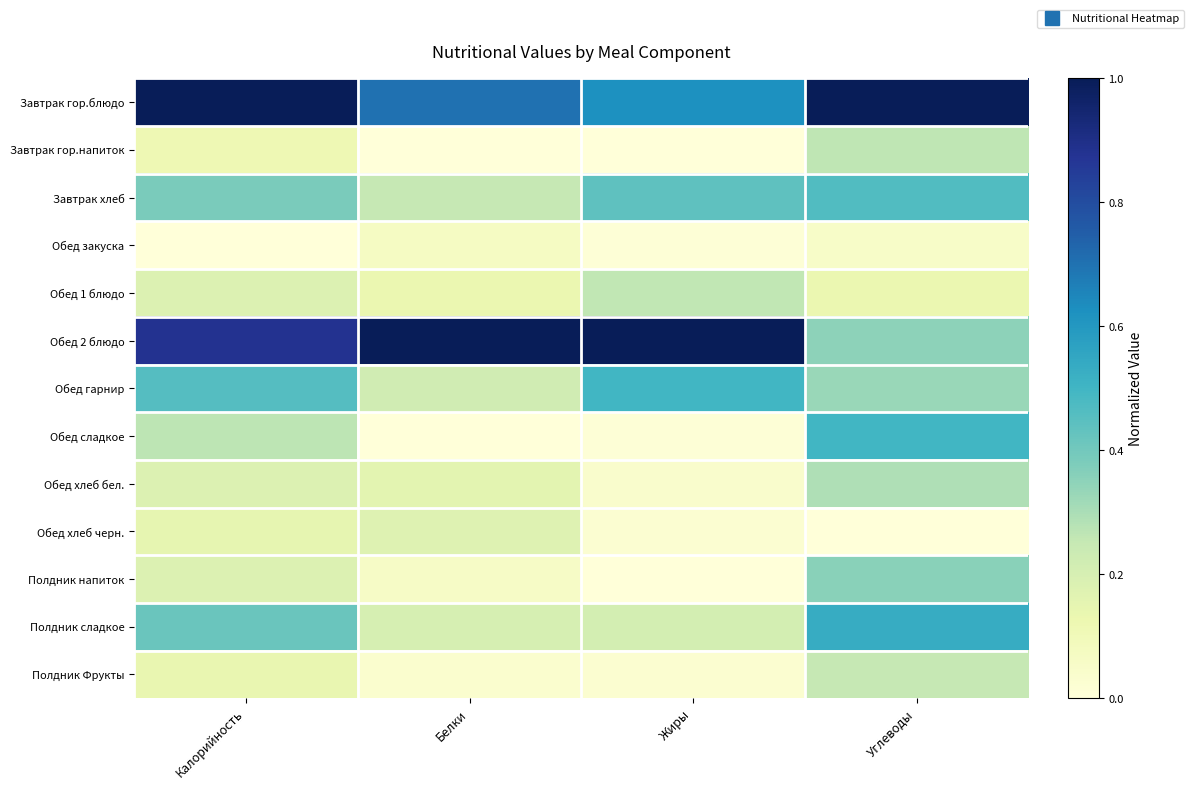

Which category has the lowest value across all series?

Белки